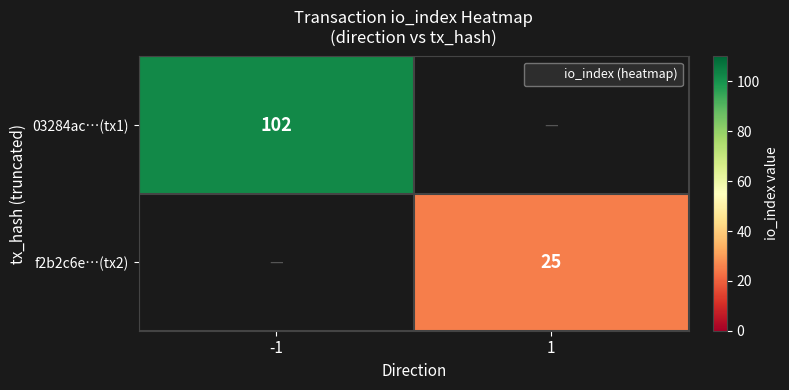

Which category has the highest value in the 03284ac…(tx1) series?

-1